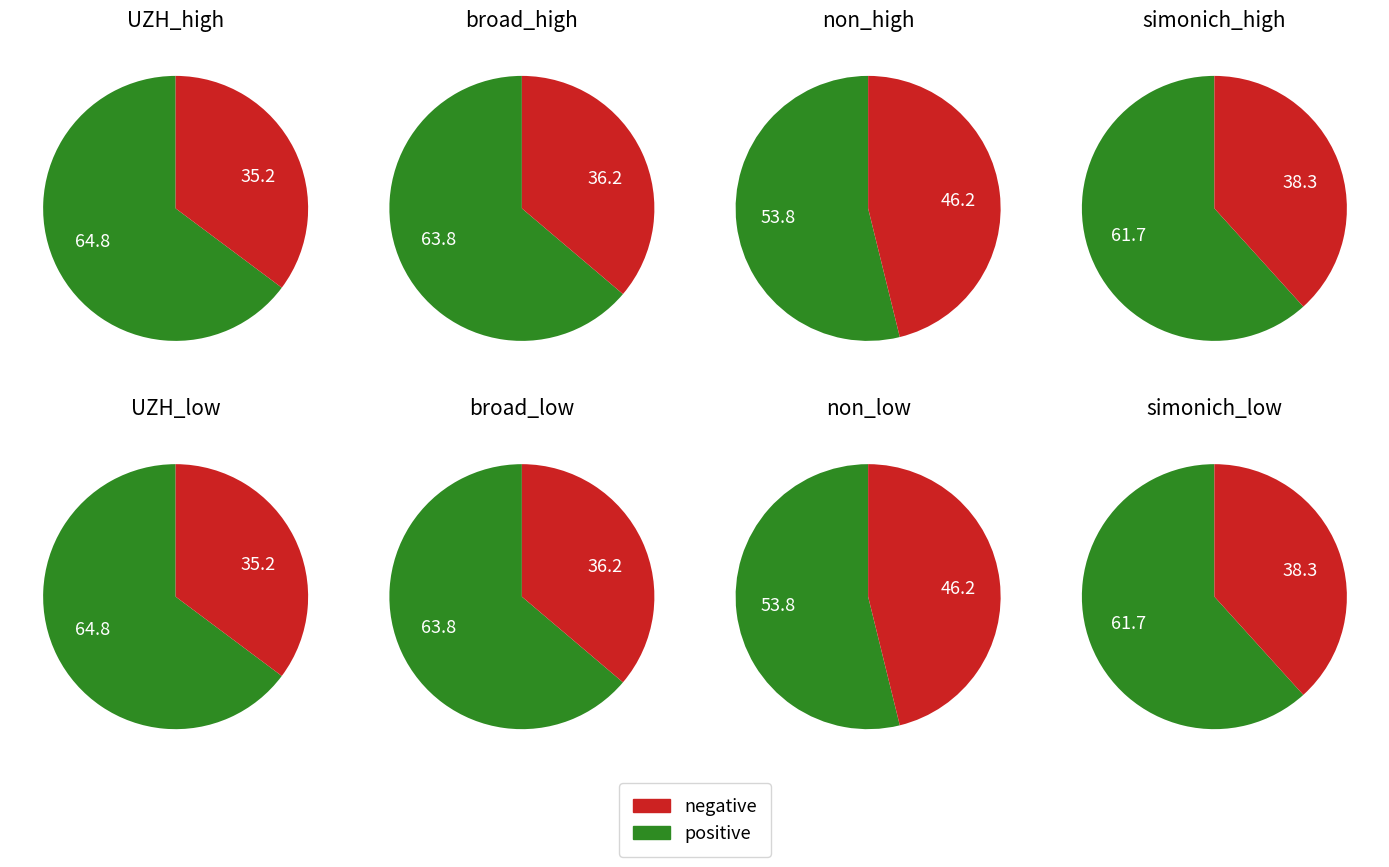

Count the number of slices in the pie.

2